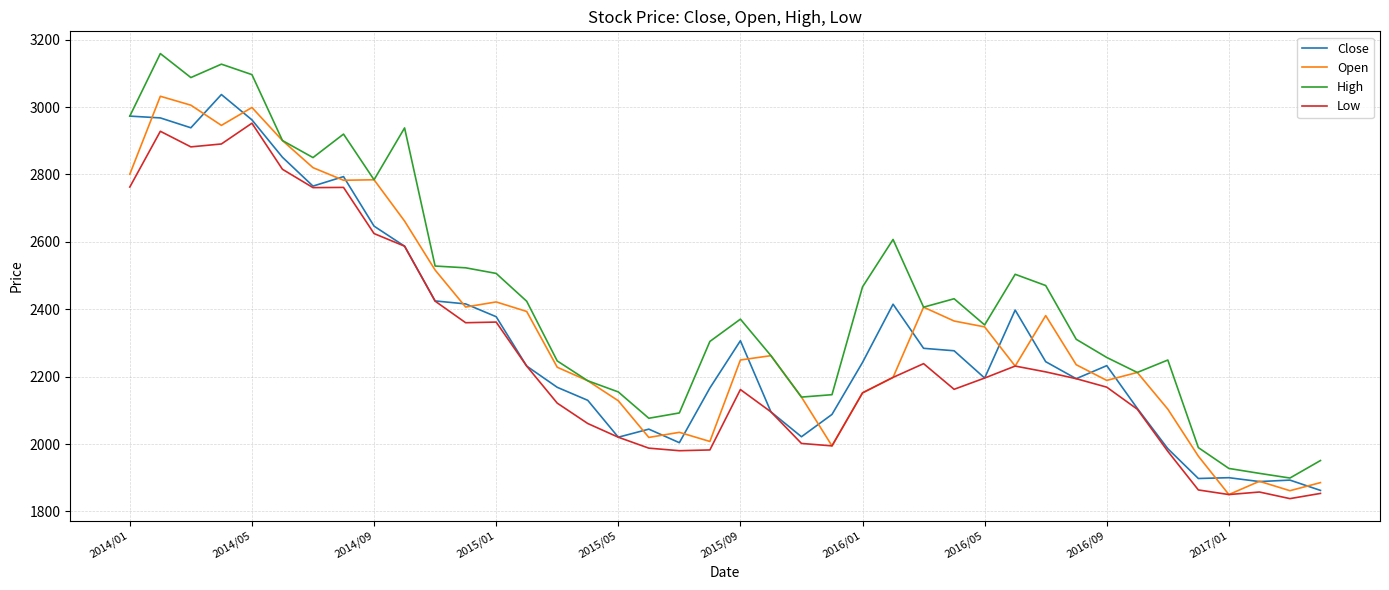

True or false: High and Low intersect in this chart.

False